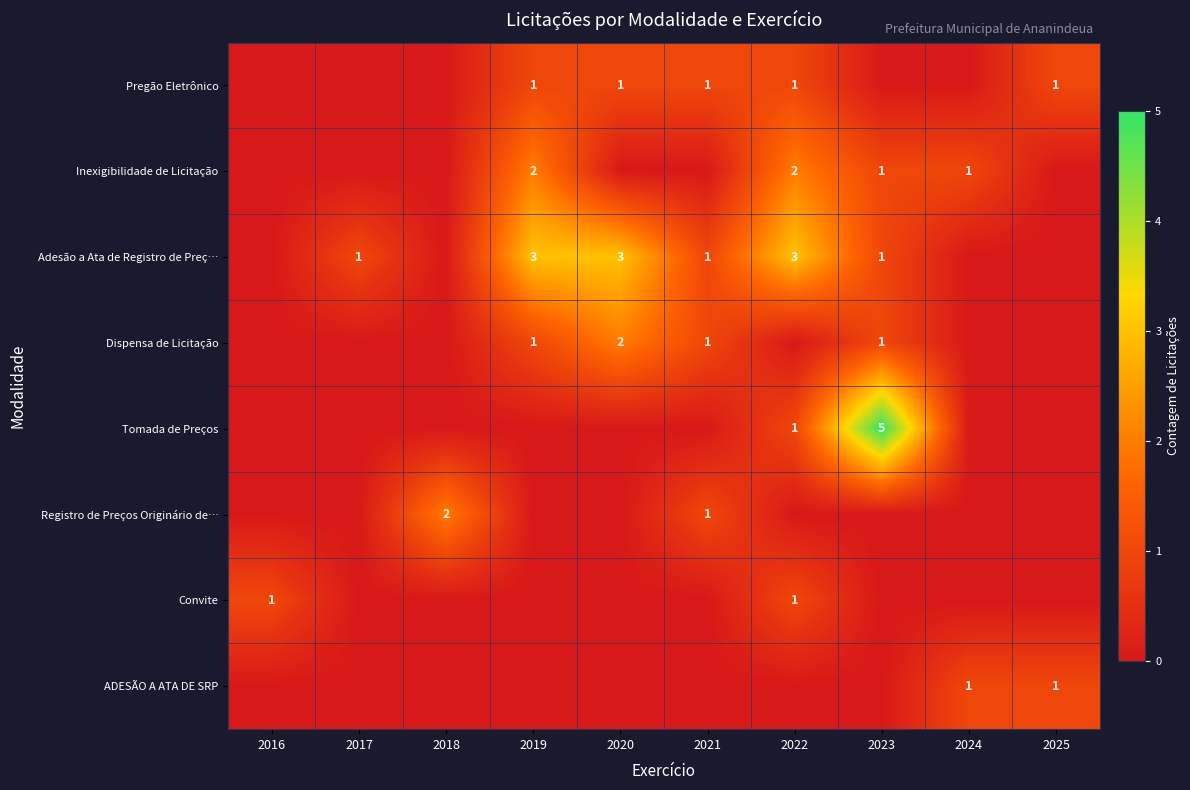

Which has a higher value, 2023 or 2018?

2023